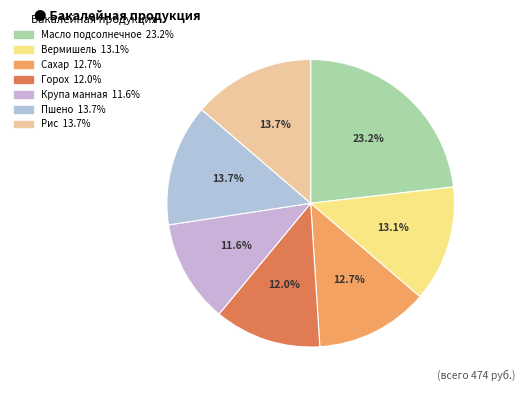

To the nearest percent, what is the difference between the largest and smallest slice percentages?

12%